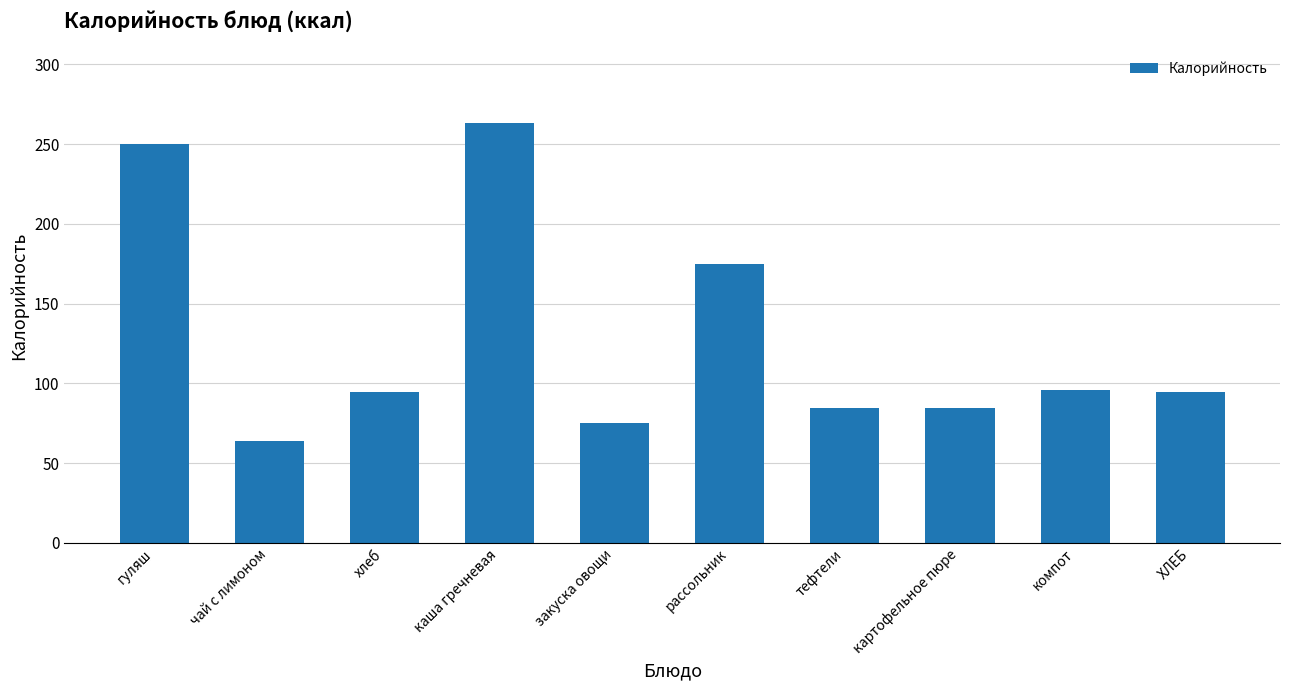

What is the average value?

128.1